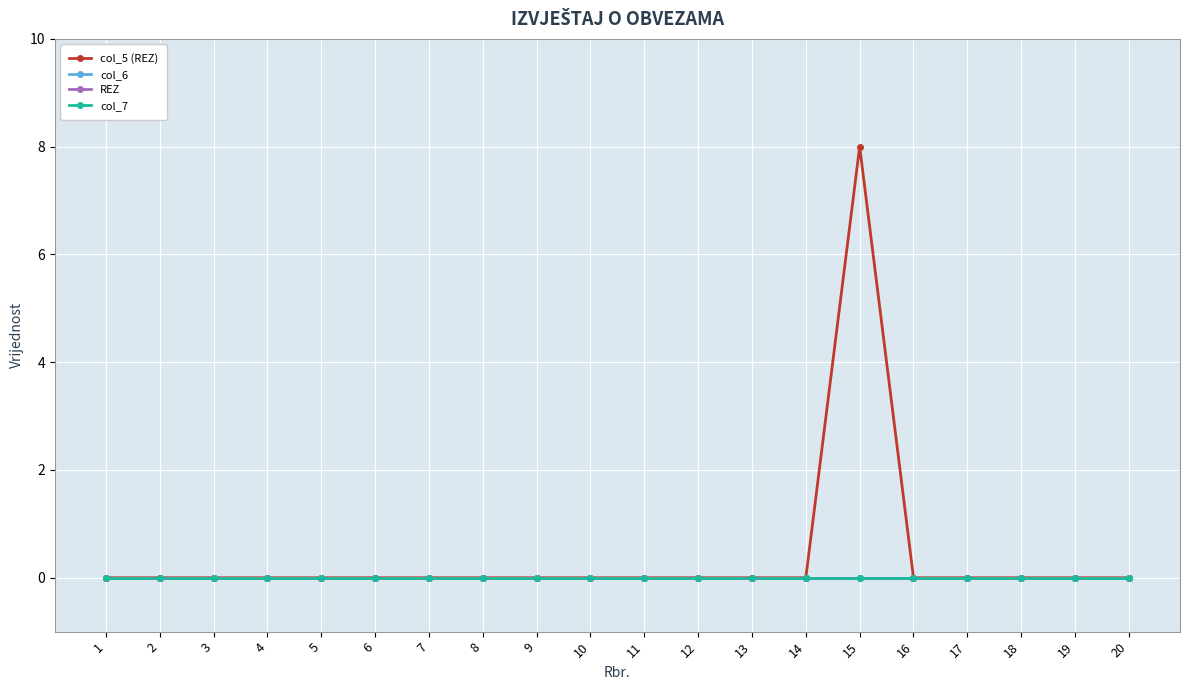

List the labels in order of REZ value, largest first.

1, 2, 3, 4, 5, 6, 7, 8, 9, 10, 11, 12, 13, 14, 15, 16, 17, 18, 19, 20